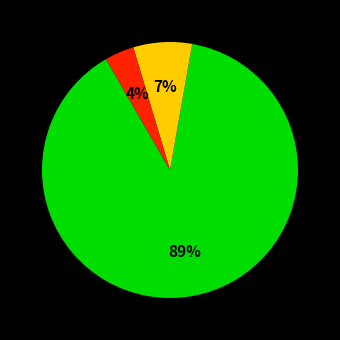

To the nearest percent, what is the difference between the largest and smallest slice percentages?

85%